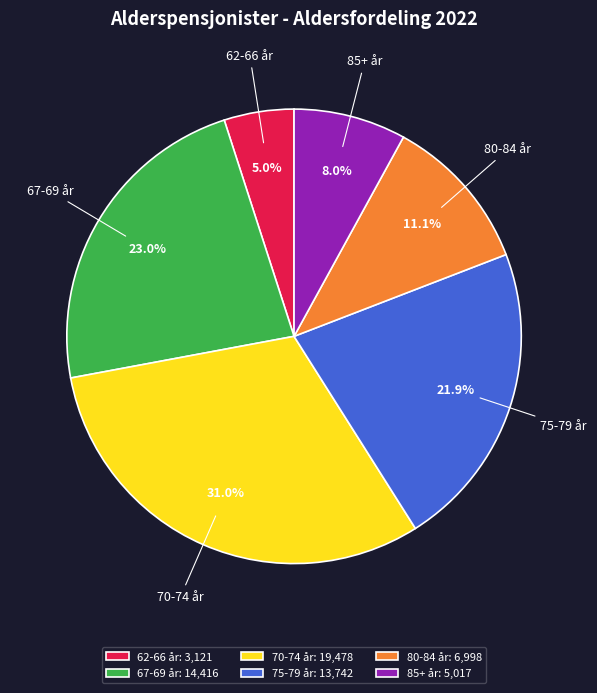

Do 80-84 år and 62-66 år together represent more than half of the pie?

No